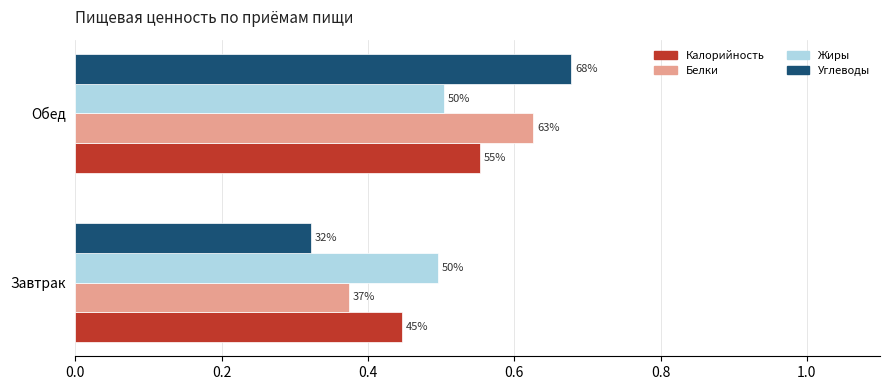

What are all the series names shown in the legend?

Калорийность, Белки, Жиры, Углеводы